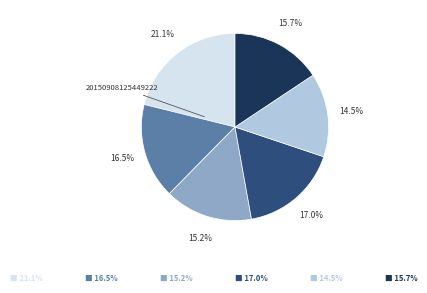

Does any single category account for the majority?

No